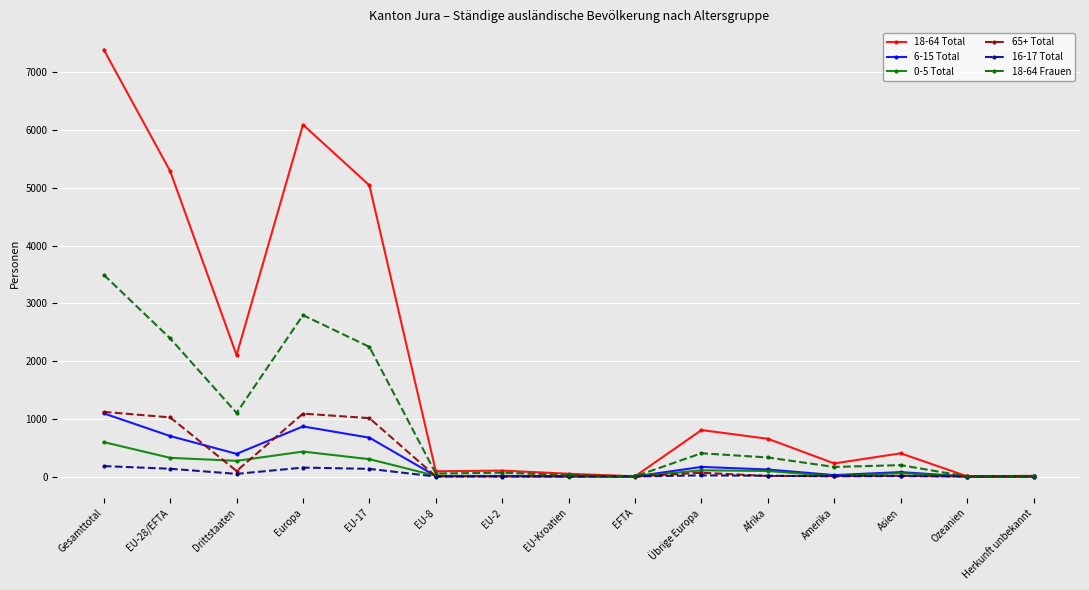

The 18-64 Frauen series shows 403 at Übrige Europa. True or false?

True